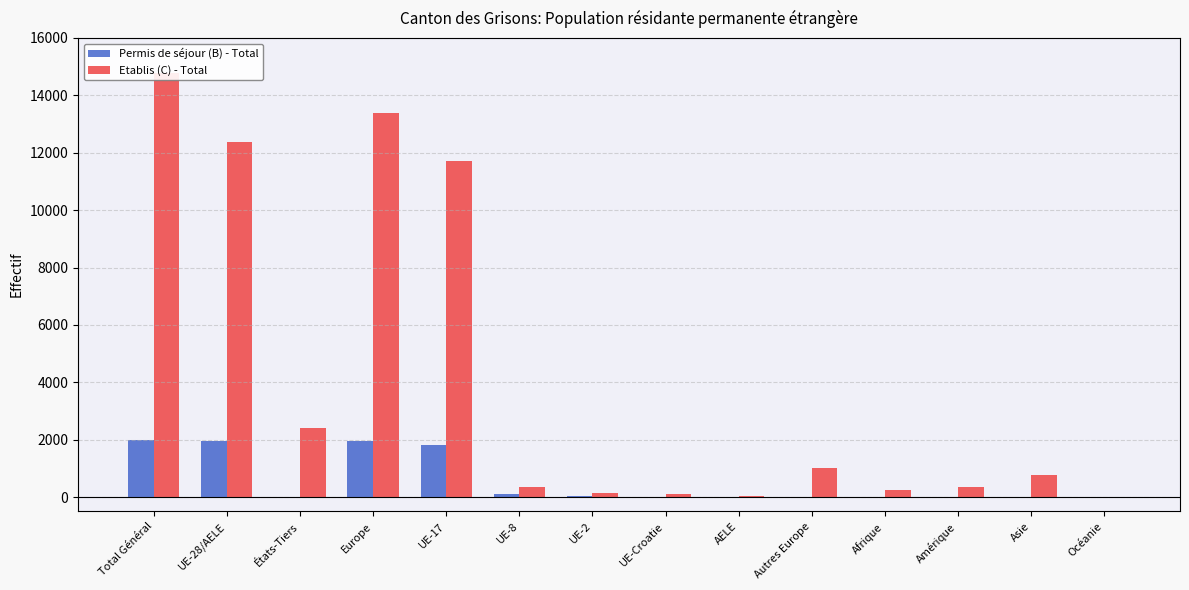

List the series in order of their peak value, highest first.

Etablis (C) - Total, Permis de séjour (B) - Total